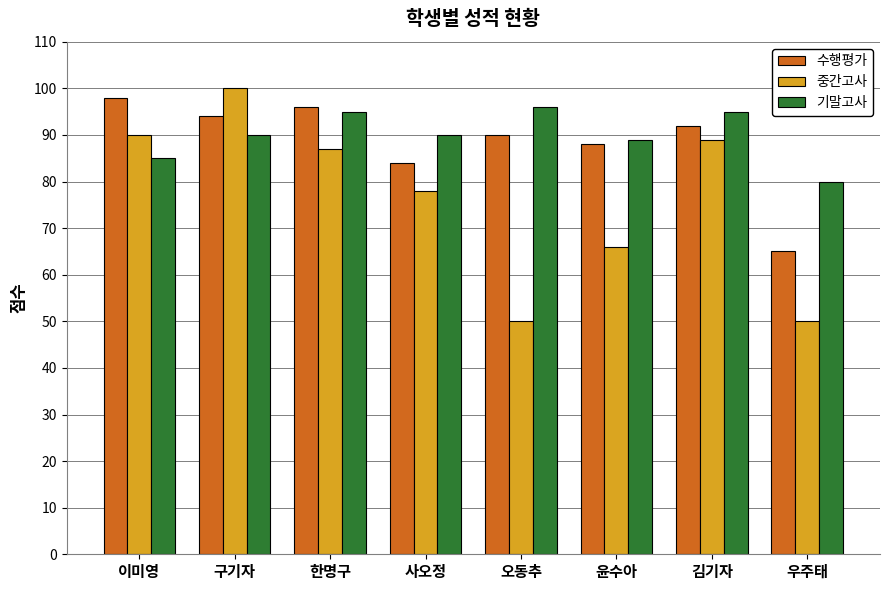

Reading left to right, transcribe all the data shown in this chart.

수행평가: 98	94	96	84	90	88	92	65
중간고사: 90	100	87	78	50	66	89	50
기말고사: 85	90	95	90	96	89	95	80